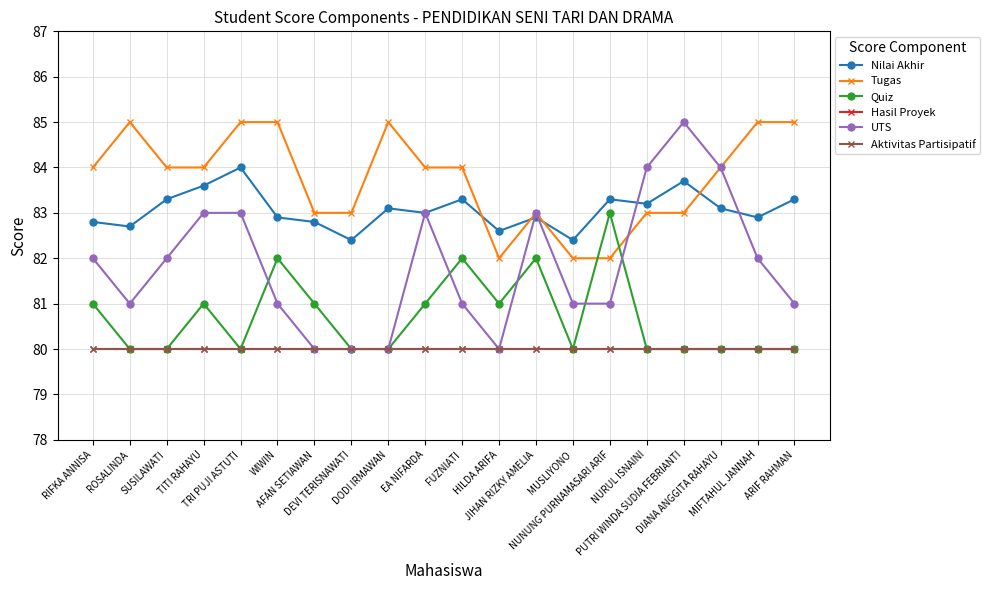

At which category does Tugas reach its first local valley?

HILDA ARIFA